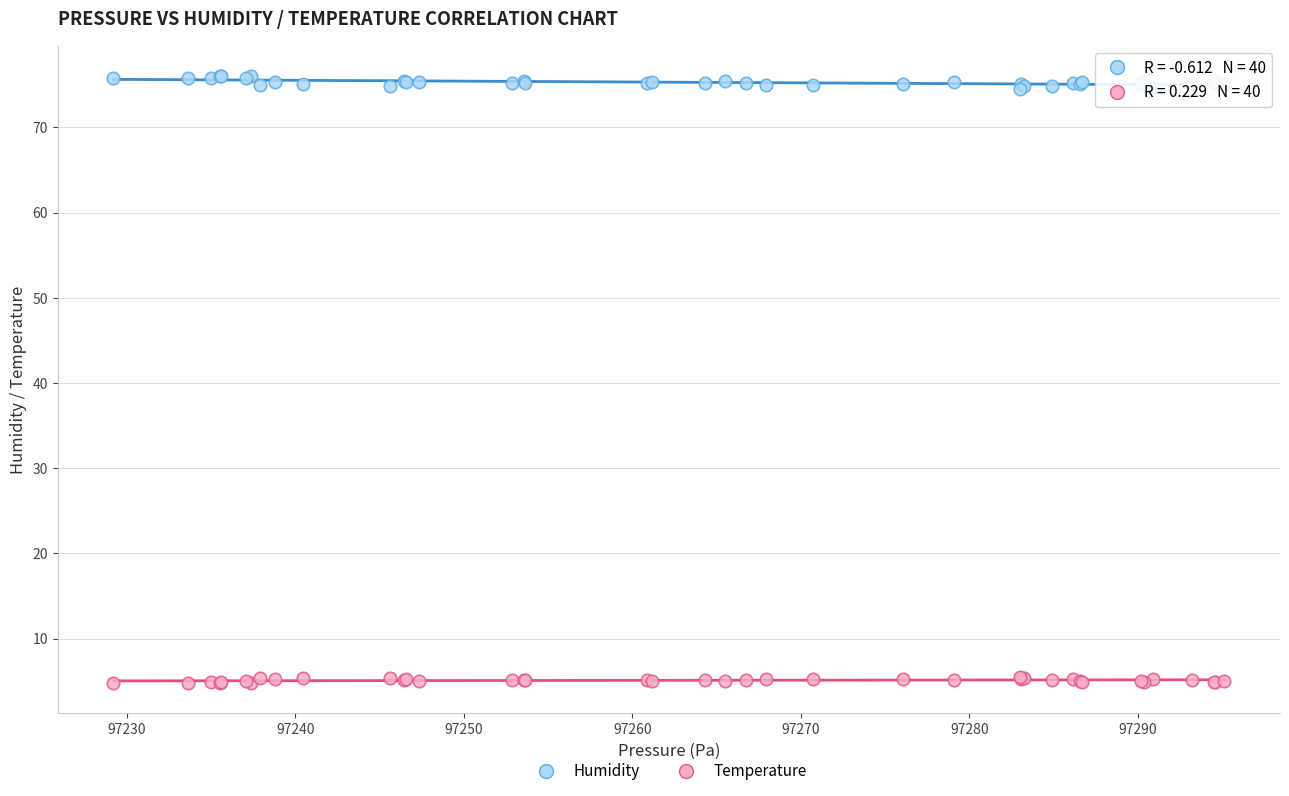

What is the X range (max minus min) for the scatter plot?

65.9